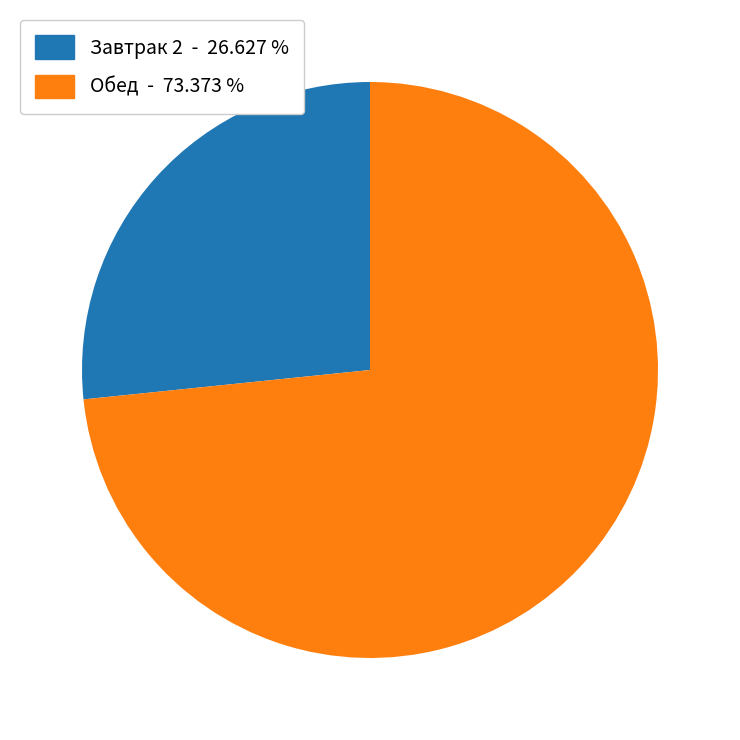

Is there any slice that represents more than half of the pie?

Yes